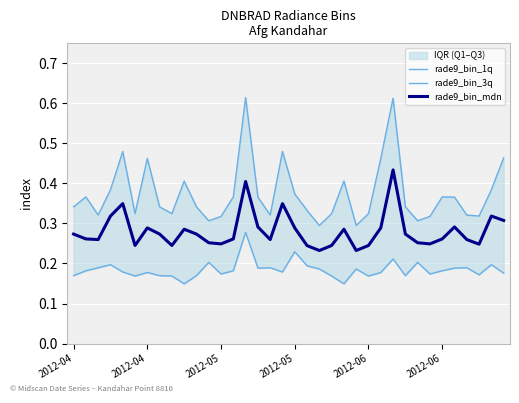

True or false: rade9_bin_mdn and rade9_bin_3q intersect in this chart.

False